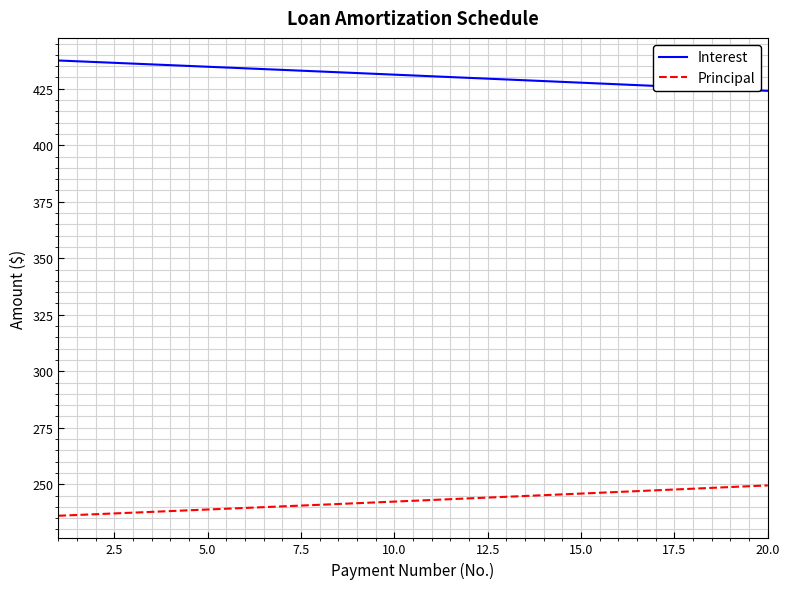

How many lines are shown in the chart?

2